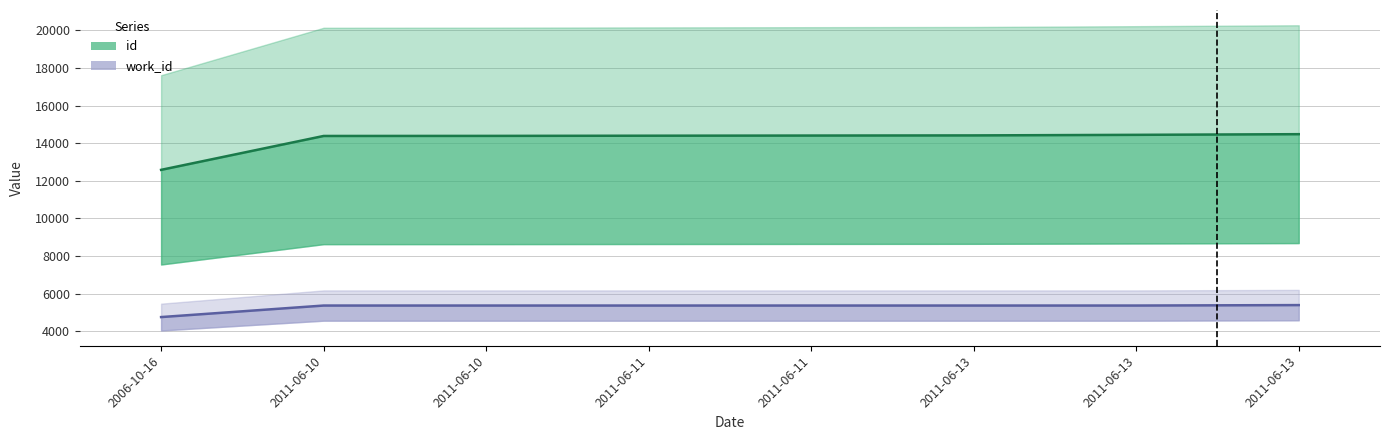

What is the value of the id point at the 8th from the left?

14412